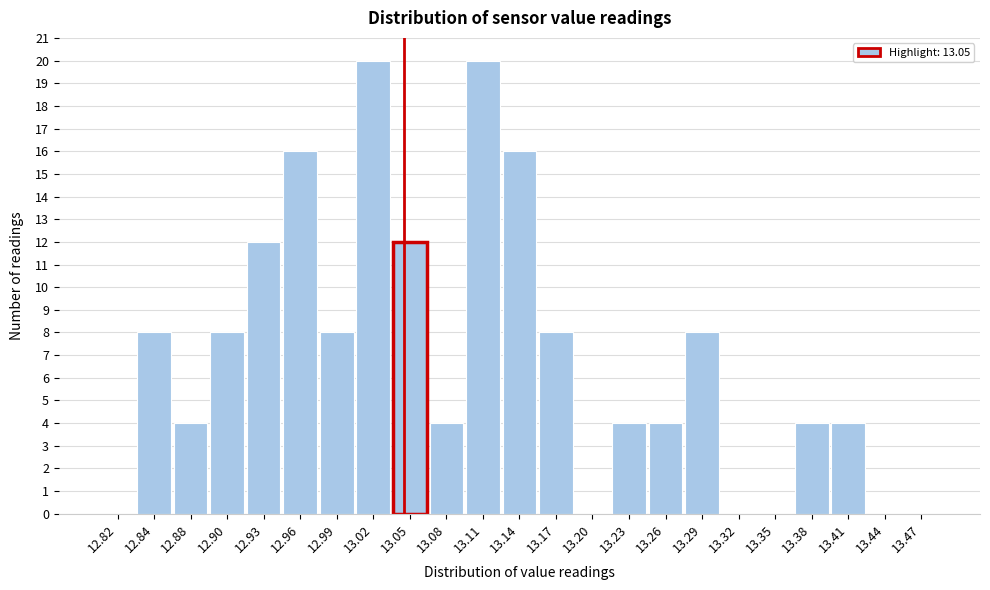

Reading left to right, list every bar in this chart as the range it spans on the x-axis followed by its height. The values are not printed on the chart, so give them approximately, as read against the axis.

12.80 to 12.83: 0
12.83 to 12.86: 8
12.86 to 12.89: 4
12.89 to 12.92: 8
12.92 to 12.95: 12
12.95 to 12.98: 16
12.98 to 13.01: 8
13.01 to 13.04: 20
13.04 to 13.07: 12
13.07 to 13.10: 4
13.10 to 13.13: 20
13.13 to 13.16: 16
13.16 to 13.19: 8
13.19 to 13.22: 0
13.22 to 13.25: 4
13.25 to 13.28: 4
13.28 to 13.31: 8
13.31 to 13.34: 0
13.34 to 13.37: 0
13.37 to 13.40: 4
13.40 to 13.43: 4
13.43 to 13.46: 0
13.46 to 13.49: 0